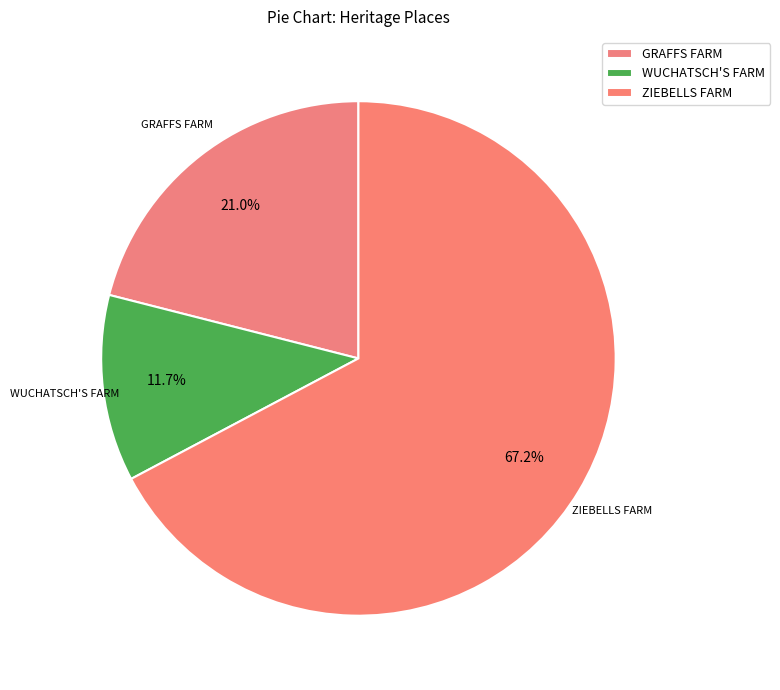

How many segments does this pie chart have?

3